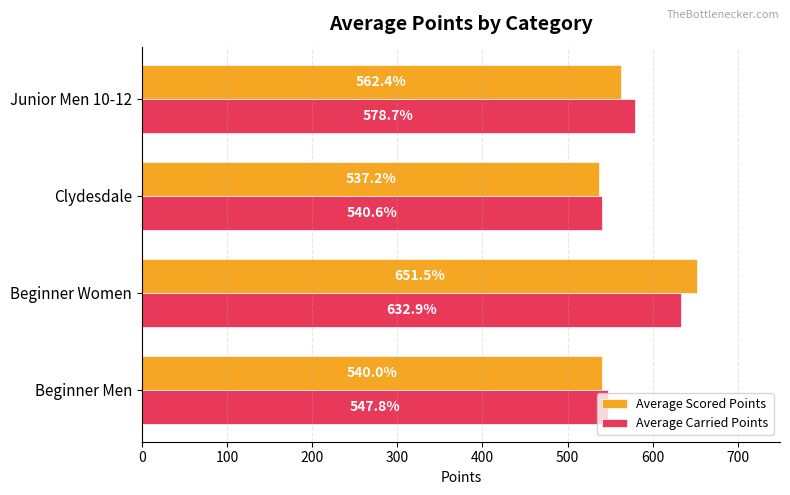

What is the difference between the maximum and minimum values in the Average Scored Points series?

114.3